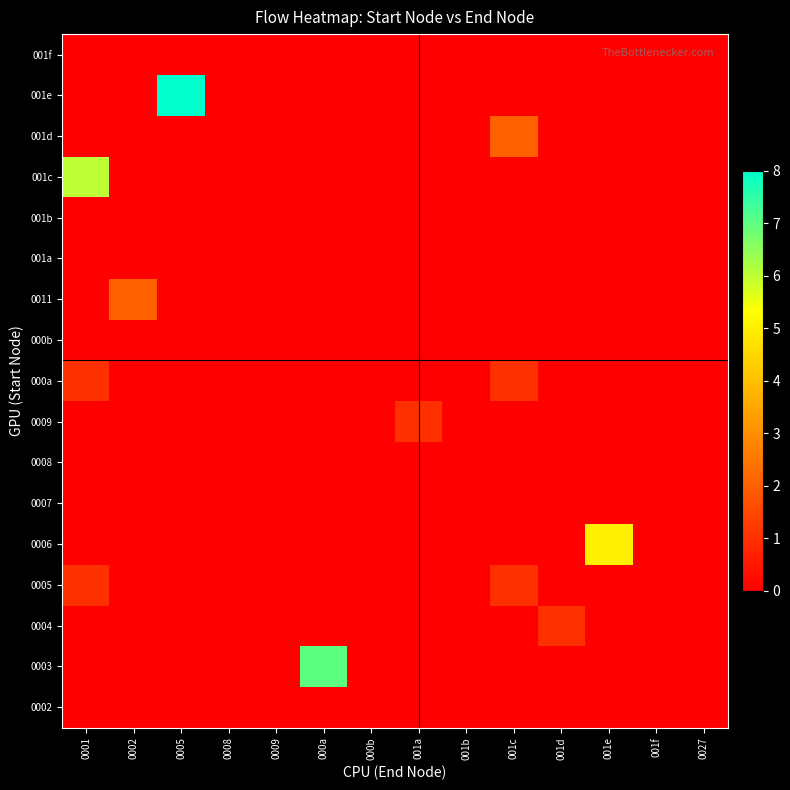

Which series has the largest total across all categories?

001e